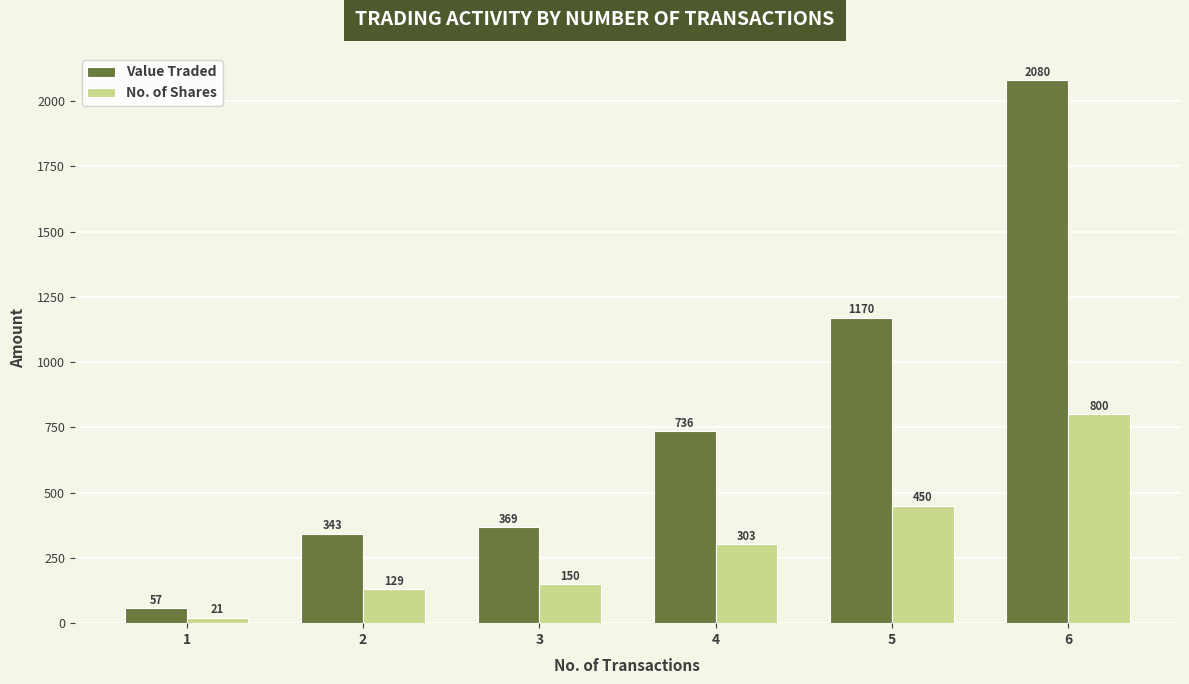

At which label is No. of Shares closest to 410?

5